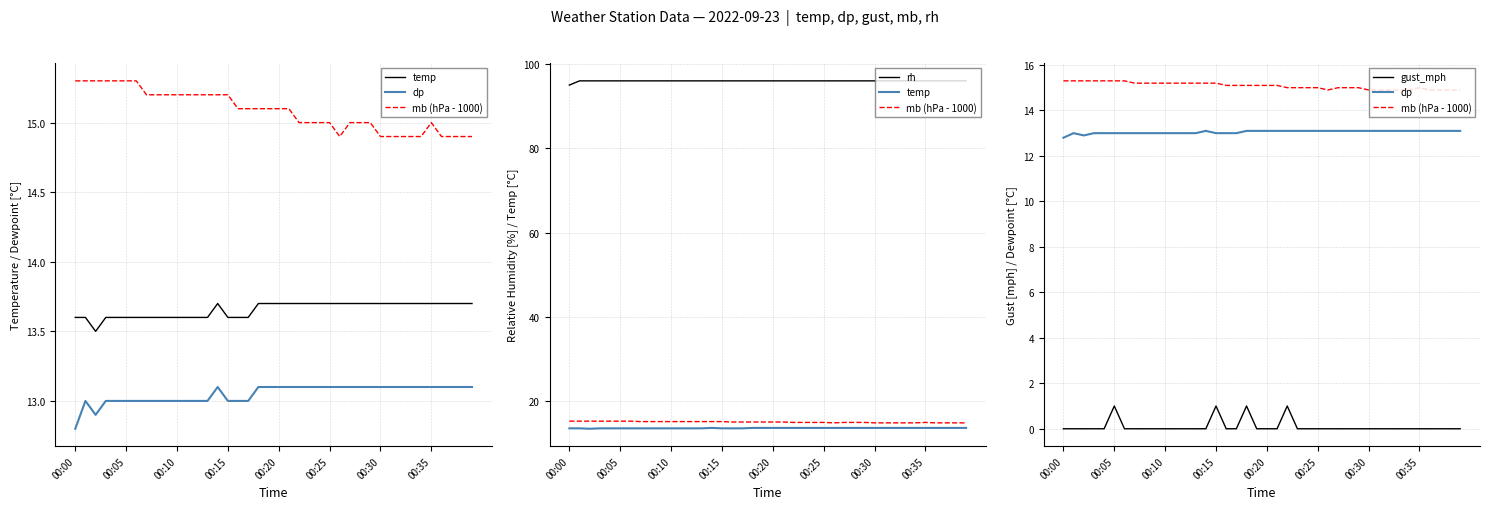

True or false: mb (hPa - 1000) and rh intersect in this chart.

False